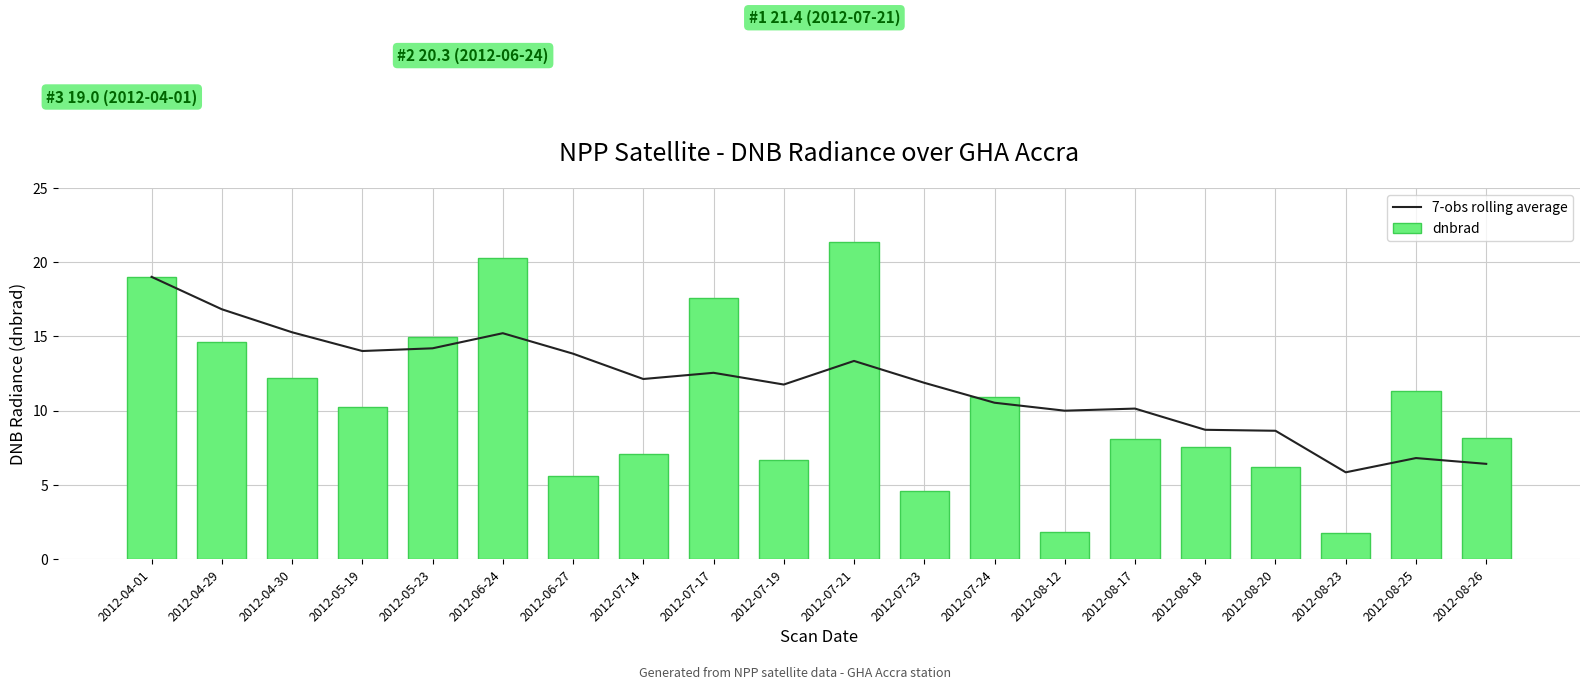

Reading left to right, extract all data points from this chart.

7-obs rolling average: 2012-04-01=19.0	2012-04-29=16.8	2012-04-30=15.3	2012-05-19=14.0	2012-05-23=14.2	2012-06-24=15.2	2012-06-27=13.8	2012-07-14=12.1	2012-07-17=12.5	2012-07-19=11.8	2012-07-21=13.3	2012-07-23=11.9	2012-07-24=10.5	2012-08-12=10.0	2012-08-17=10.1	2012-08-18=8.7	2012-08-20=8.6	2012-08-23=5.8	2012-08-25=6.8	2012-08-26=6.4
dnbrad: 2012-04-01=19.0	2012-04-29=14.6	2012-04-30=12.2	2012-05-19=10.2	2012-05-23=14.9	2012-06-24=20.3	2012-06-27=5.5	2012-07-14=7.1	2012-07-17=17.6	2012-07-19=6.6	2012-07-21=21.4	2012-07-23=4.6	2012-07-24=10.9	2012-08-12=1.8	2012-08-17=8.0	2012-08-18=7.6	2012-08-20=6.2	2012-08-23=1.7	2012-08-25=11.3	2012-08-26=8.2